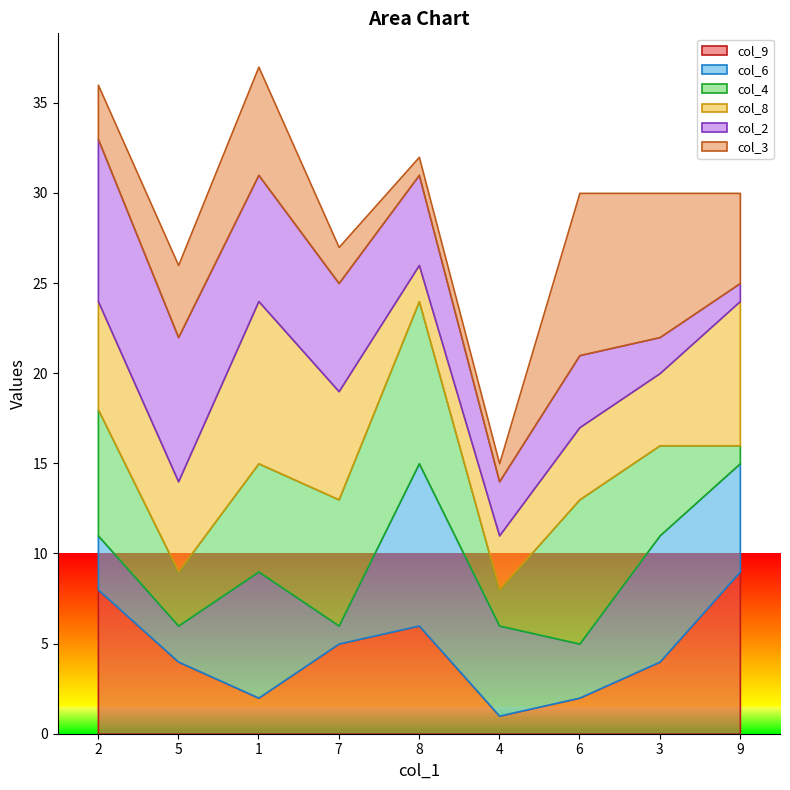

What is the minimum value shown in the chart?

1